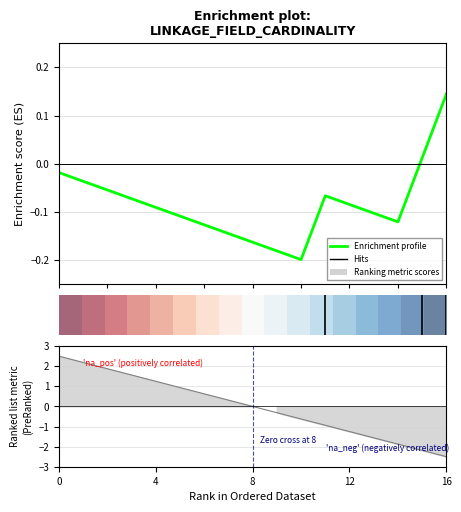

Where is row_0 nearest to the value 0?

16